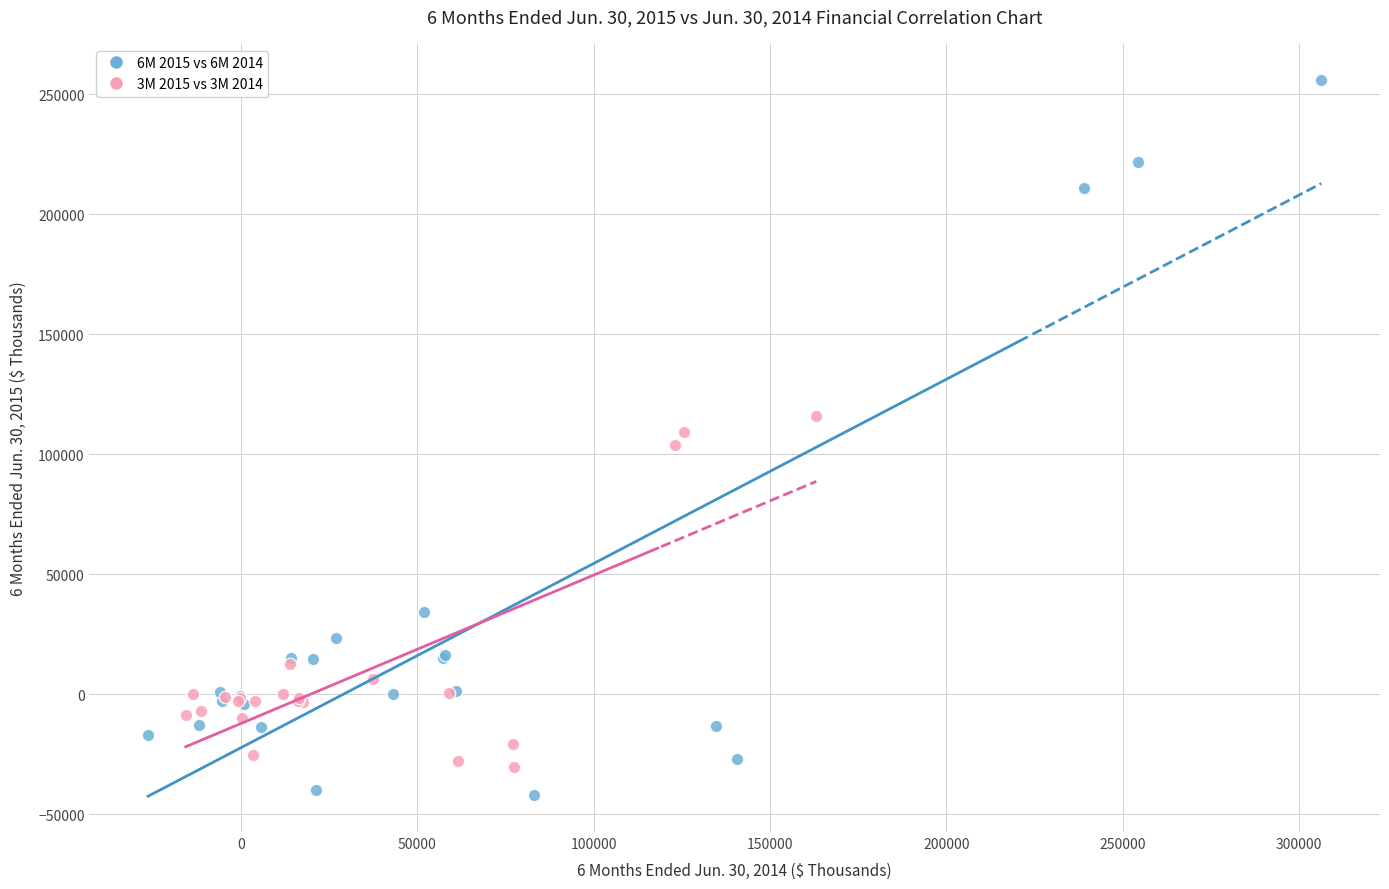

Which series reaches the minimum Y coordinate?

6M 2015 vs 6M 2014